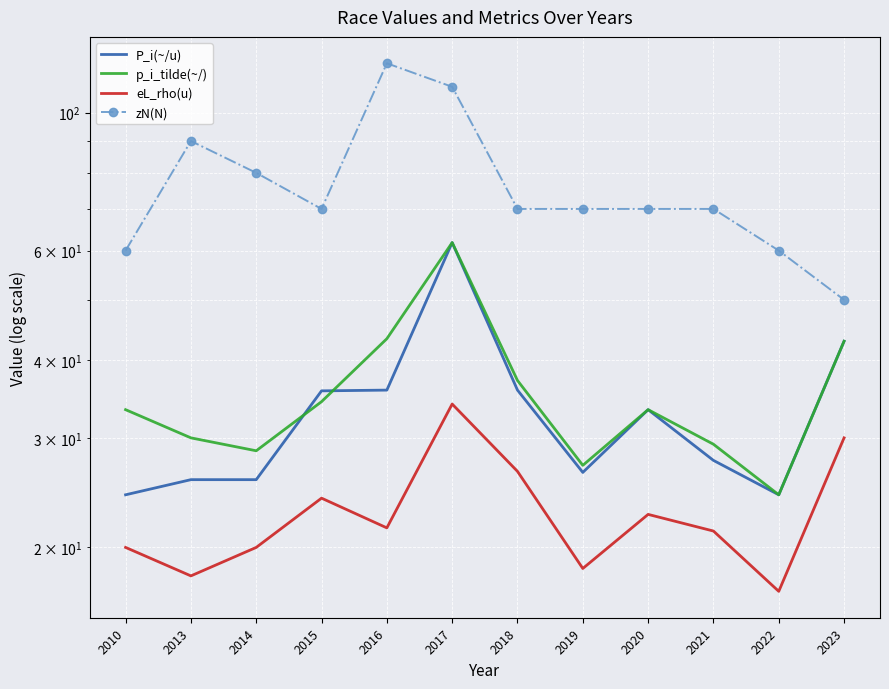

What is the difference between the maximum and second lowest values in the P_i(~/u) series?

37.5